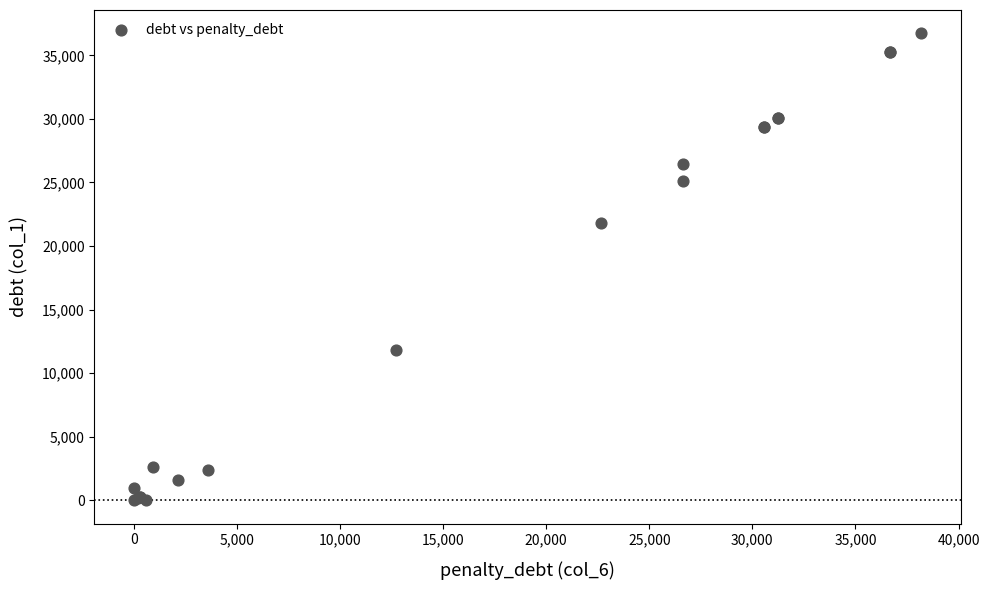

What Y value in the scatter plot is closest to 18364?

21798.5